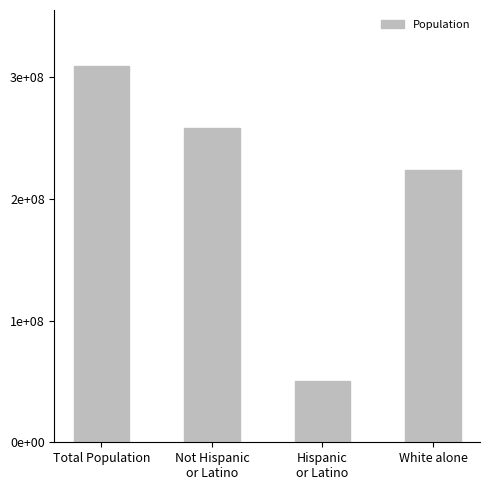

What is the change in value from Not Hispanic
or Latino to White alone?

-34714679